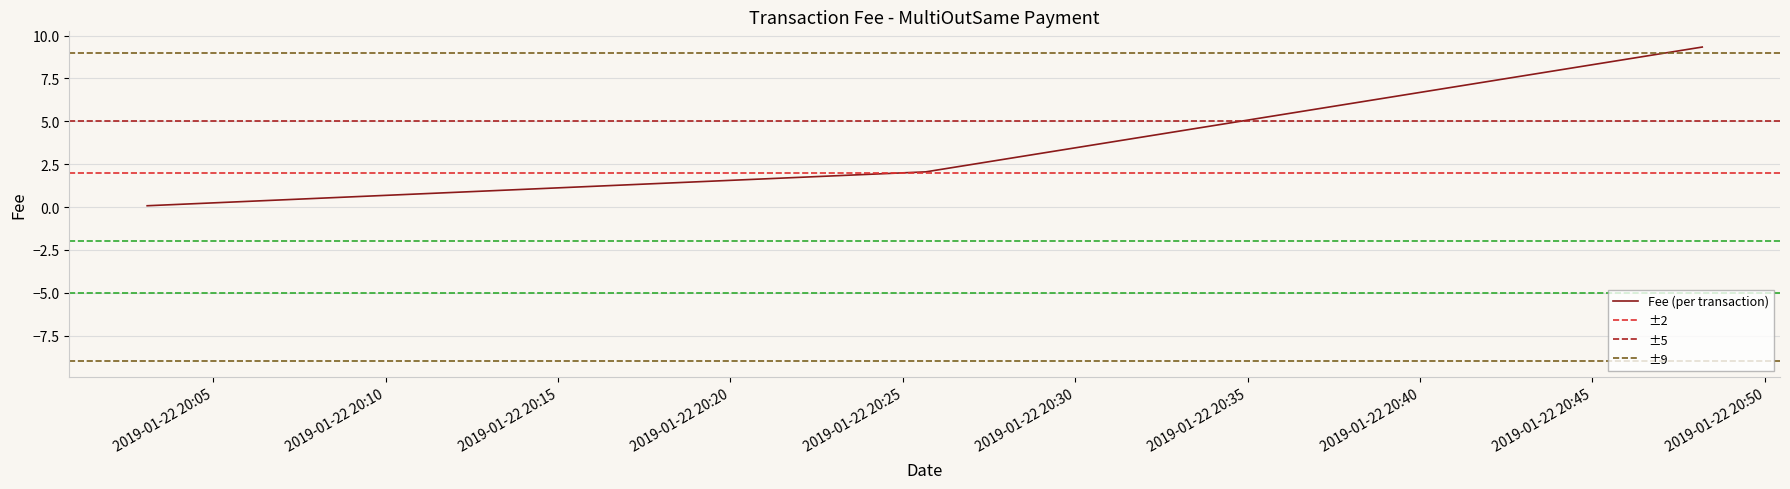

Read the value at 2019-01-22 20:48:11.

9.3